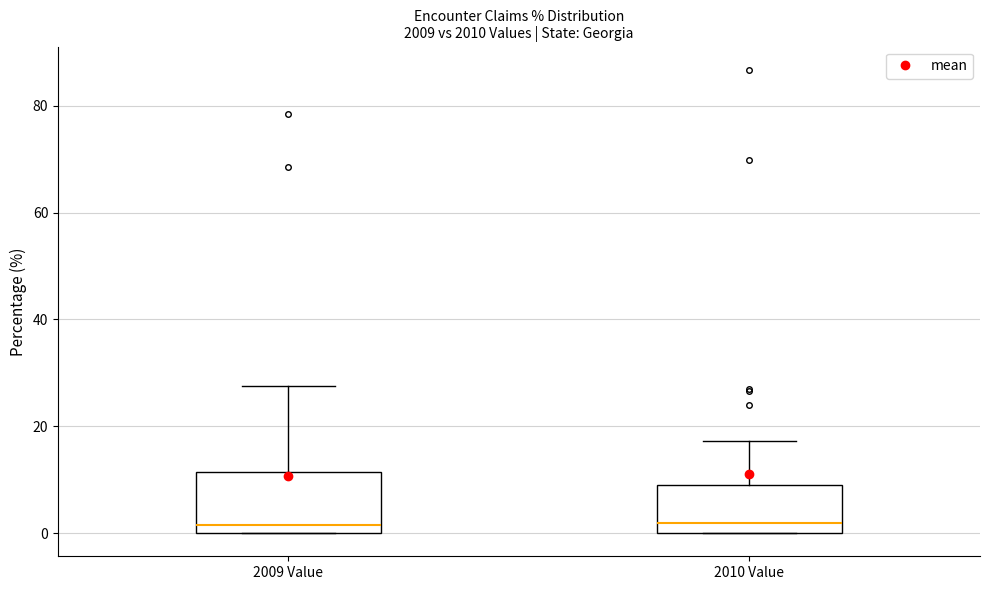

Where does the upper whisker of the box for 2010 Value end on the y-axis? The values are not printed on the chart, so give them approximately, as read against the axis.

18